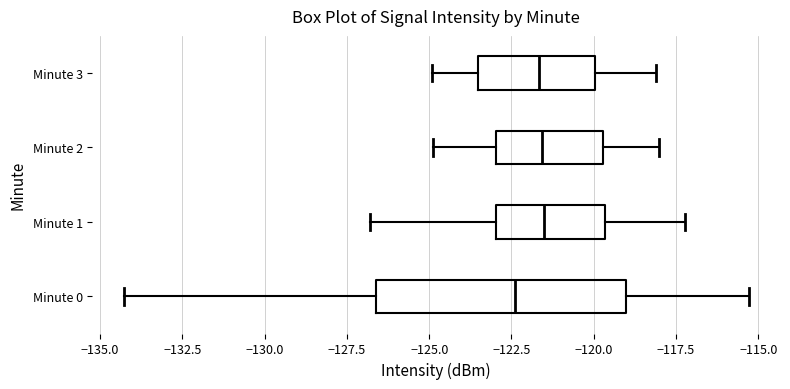

Comparing the boxes themselves (not the whiskers), which one is the widest?

Minute 0